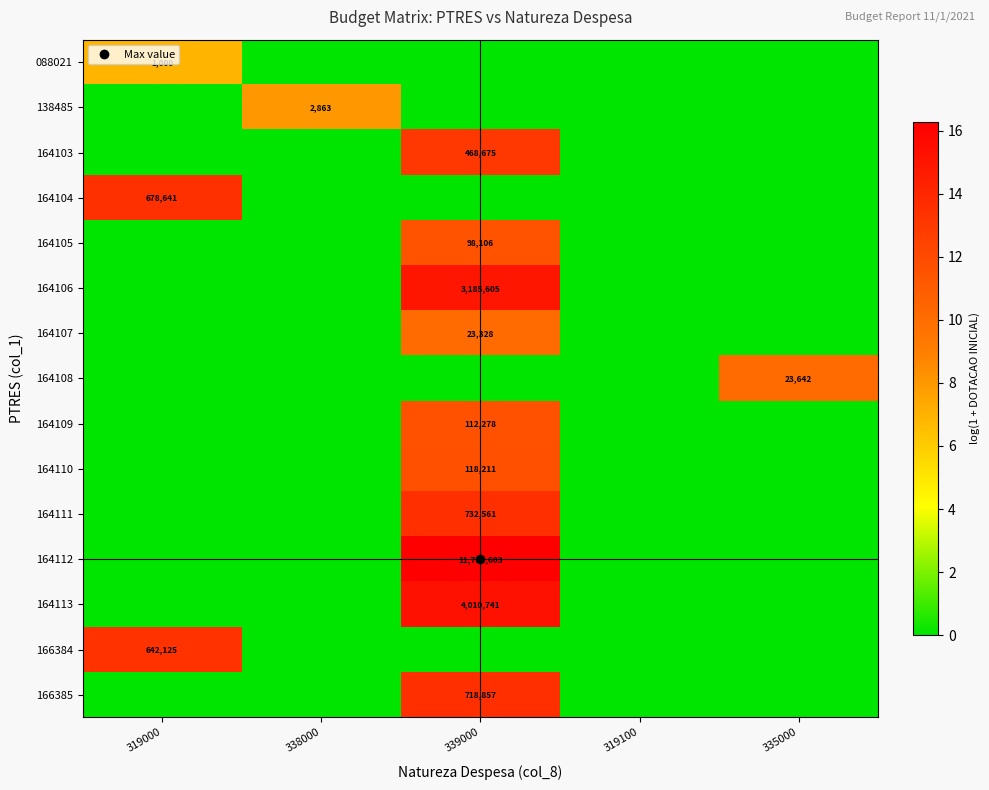

The value of 164108 at 319000 is -3.6. True or false?

False